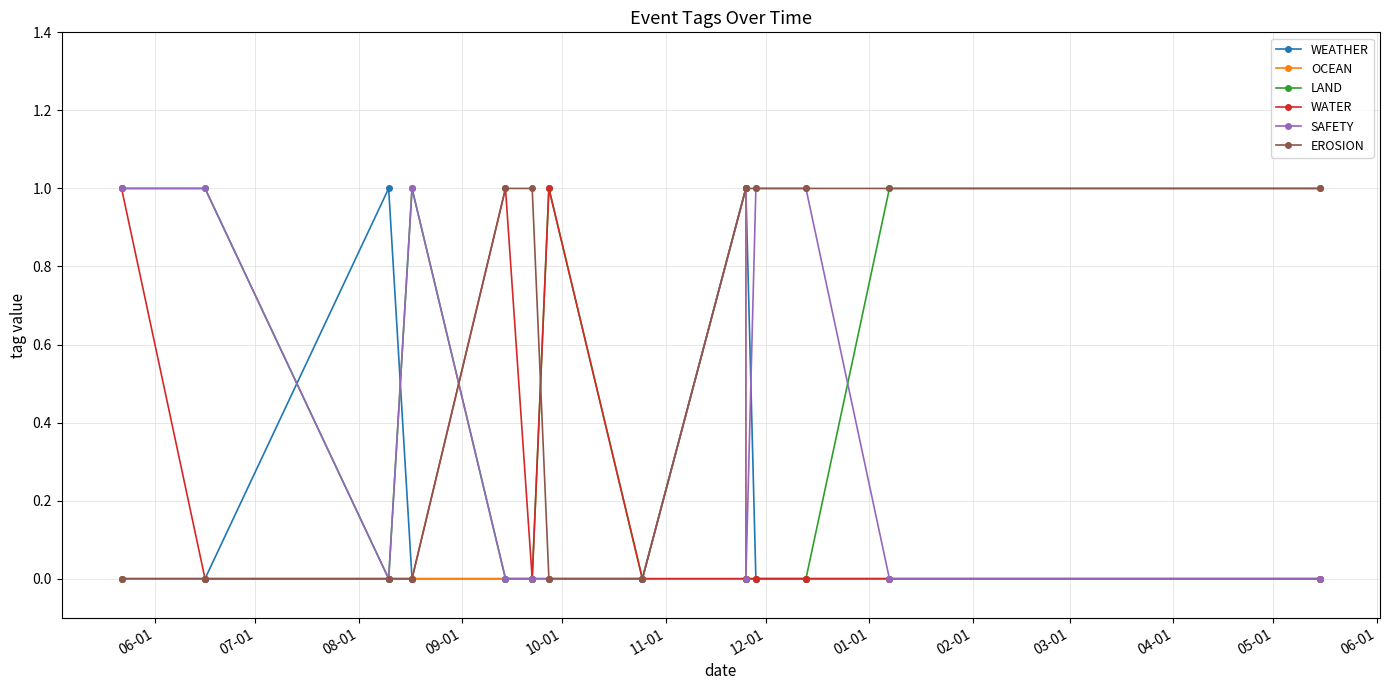

How many interior local valleys does the WATER series have?

1